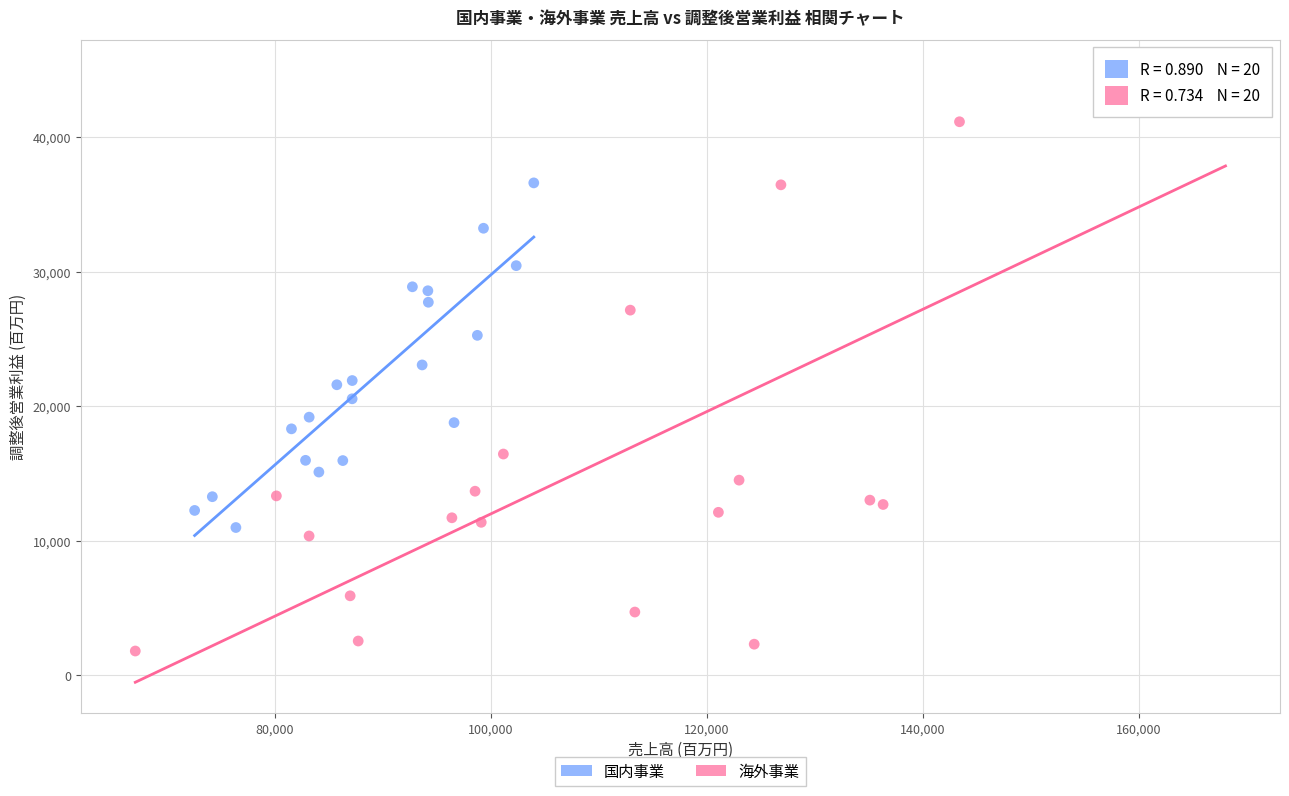

Which series has the widest spread of Y values?

海外事業